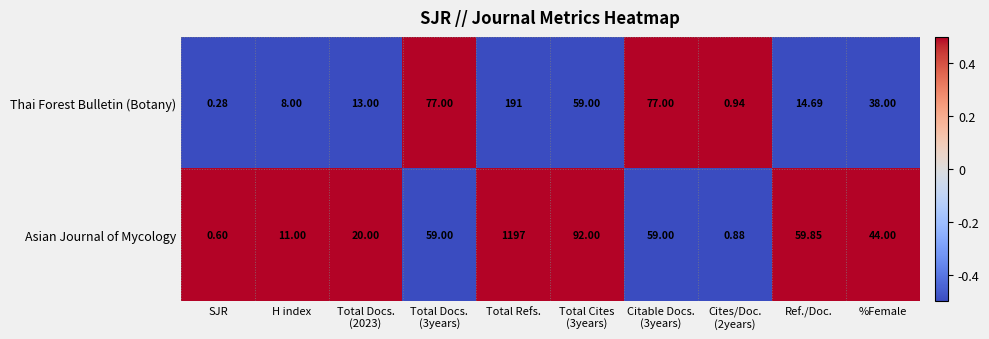

At which label does Asian Journal of Mycology reach its peak?

Total Refs.